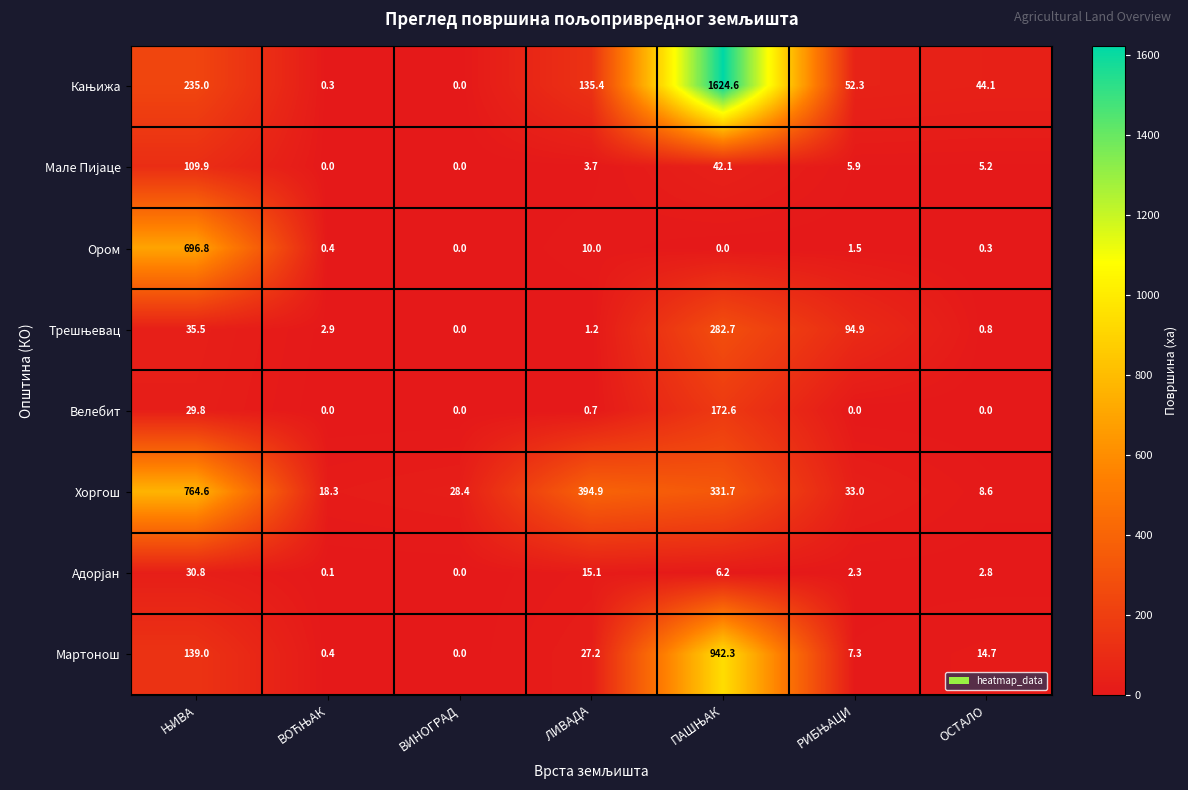

Is it true that Велебит equals -116.3 at ВИНОГРАД?

False